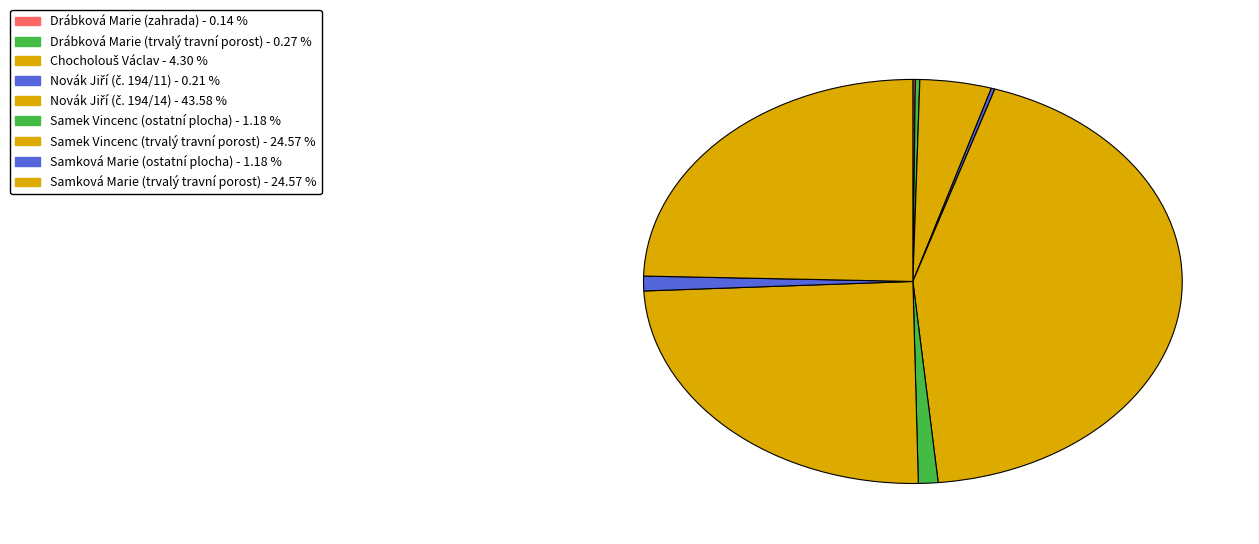

To the nearest percent, what percentage of the pie is Samek Vincenc (ostatní plocha)?

1%